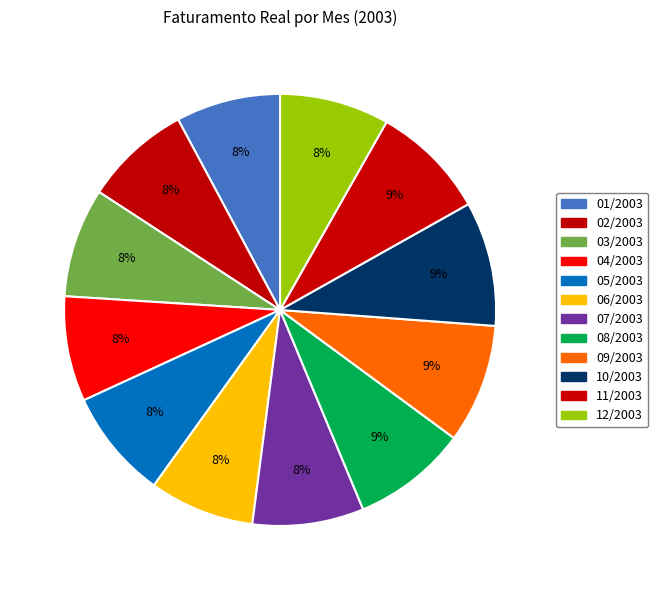

How many segments does this pie chart have?

12